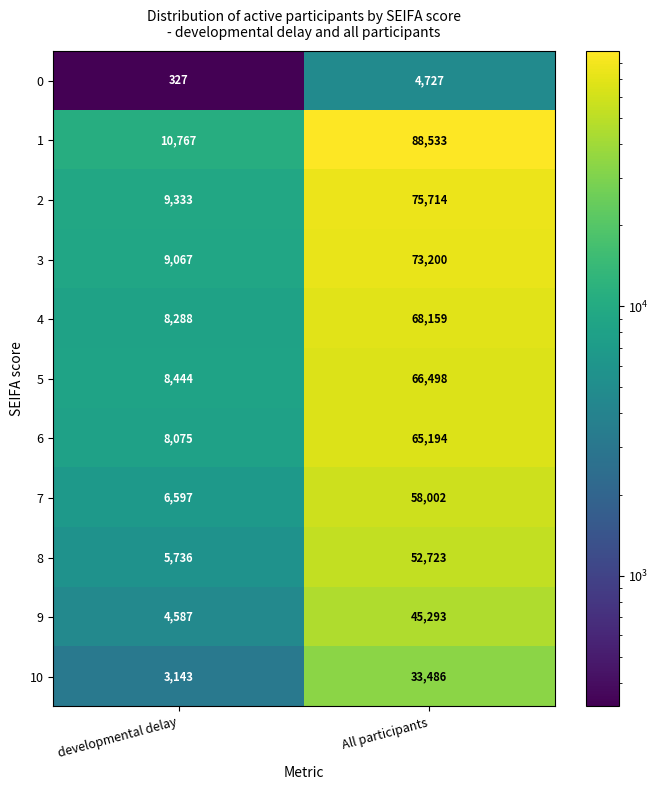

Between developmental delay and All participants, which series saw the biggest shift?

1